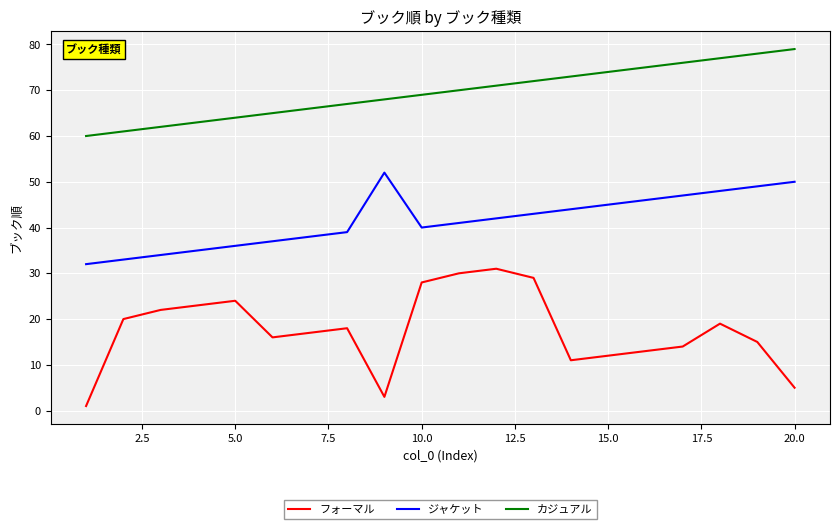

Rank the series by their maximum value, from highest to lowest.

カジュアル, ジャケット, フォーマル